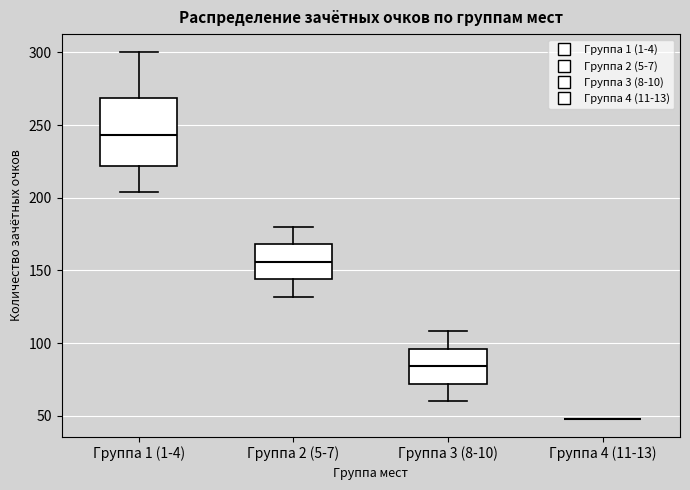

Reading left to right, read every box against the y-axis: the position of its median line, the range the box covers, and the ends of its whiskers. The values are not printed on the chart, so give them approximately, as read against the axis.

Группа 1 (1-4): median 245, box 220 to 270, whiskers 205 to 300
Группа 2 (5-7): median 155, box 145 to 170, whiskers 130 to 180
Группа 3 (8-10): median 85, box 70 to 95, whiskers 60 to 110
Группа 4 (11-13): box collapsed to a line at 50, whiskers 50 to 50